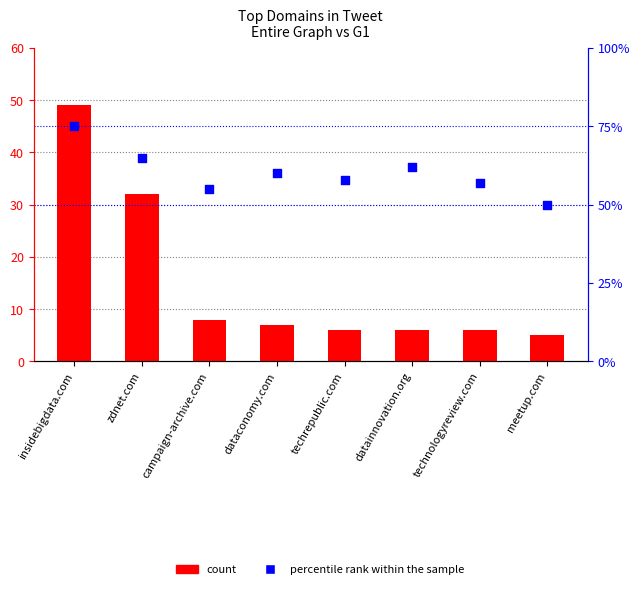

Which series has the largest total across all categories?

percentile rank within the sample